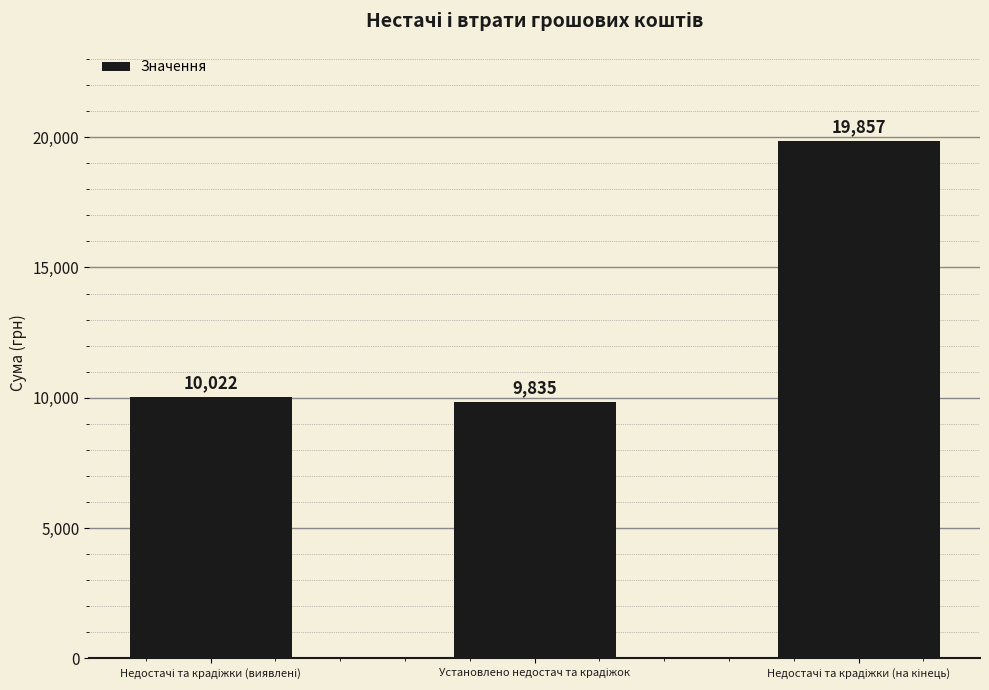

What is the sum of all values?

39714